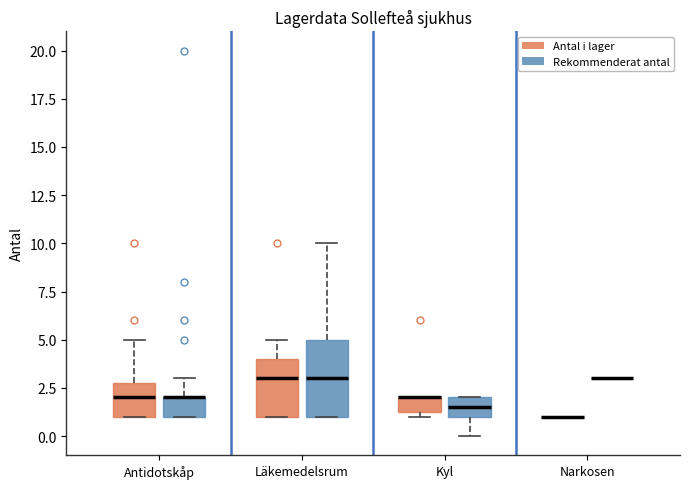

Reading left to right, read every box against the y-axis: the position of its median line, the range the box covers, and the ends of its whiskers. The values are not printed on the chart, so give them approximately, as read against the axis.

Antidotskåp (Antal i lager): median 2.0, box 1.0 to 3.0, whiskers 1.0 to 5.0
Antidotskåp (Rekommenderat antal): median 2.0 (drawn on the box's upper edge), box 1.0 to 2.0, whiskers 1.0 to 3.0
Läkemedelsrum (Antal i lager): median 3.0, box 1.0 to 4.0, whiskers 1.0 to 5.0
Läkemedelsrum (Rekommenderat antal): median 3.0, box 1.0 to 5.0, whiskers 1.0 to 10.0
Kyl (Antal i lager): median 2.0 (drawn on the box's upper edge), box 1.5 to 2.0, whiskers 1.0 to 2.0
Kyl (Rekommenderat antal): median 1.5, box 1.0 to 2.0, whiskers 0.0 to 2.0
Narkosen (Antal i lager): box collapsed to a line at 1.0, whiskers 1.0 to 1.0
Narkosen (Rekommenderat antal): box collapsed to a line at 3.0, whiskers 3.0 to 3.0